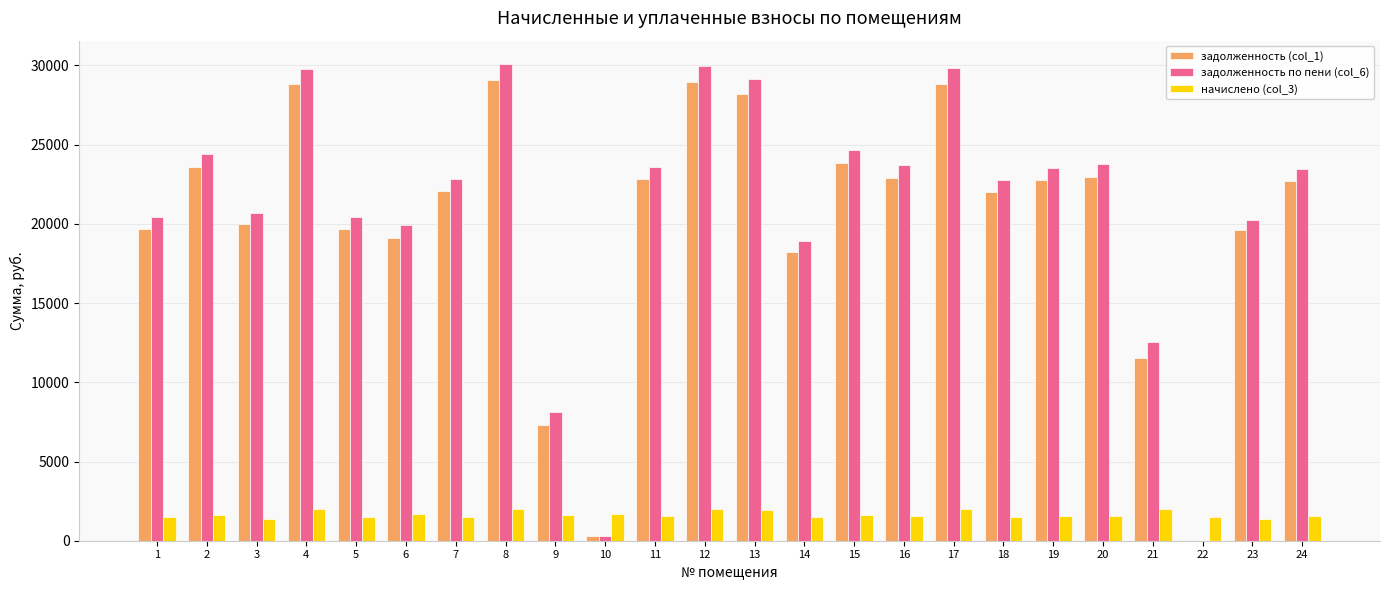

What is the maximum value for задолженность по пени (col_6)?

30058.1